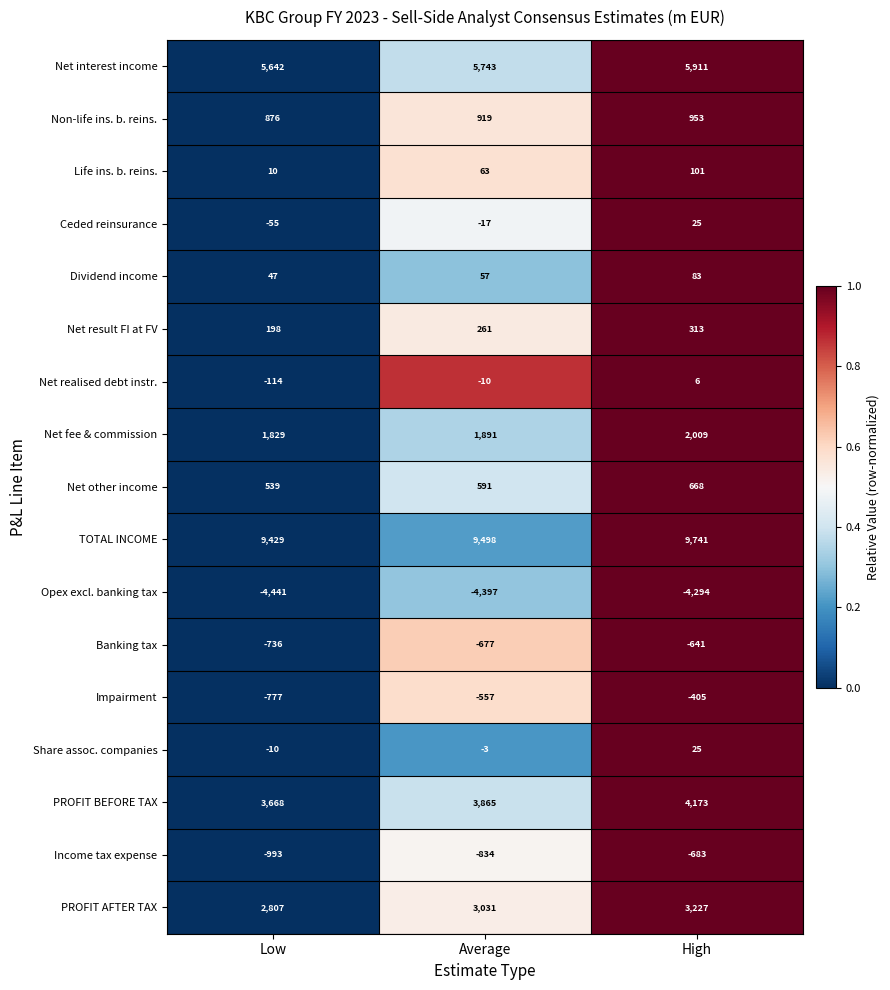

Between Low and High, which series saw the biggest shift?

PROFIT BEFORE TAX